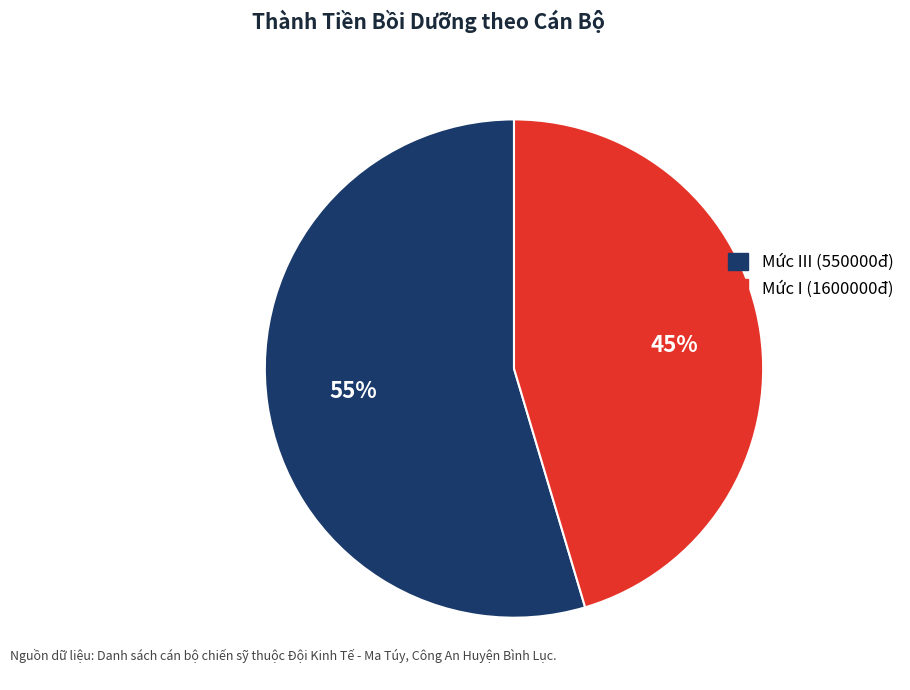

To the nearest percent, what is the average slice percentage?

50%